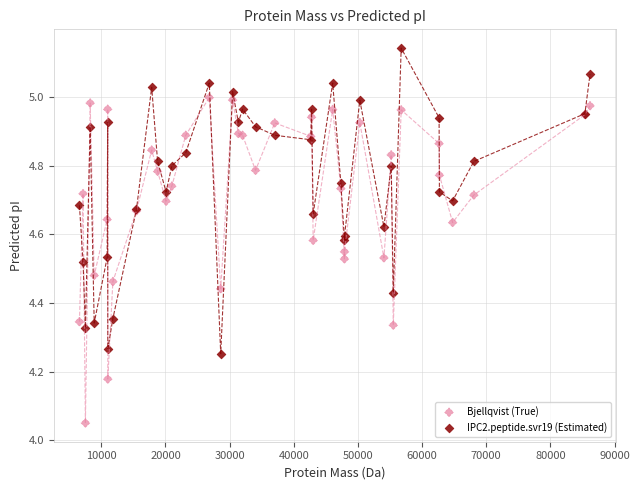

Which series contains the lowest Y value?

IPC2.peptide.svr19 (Estimated)